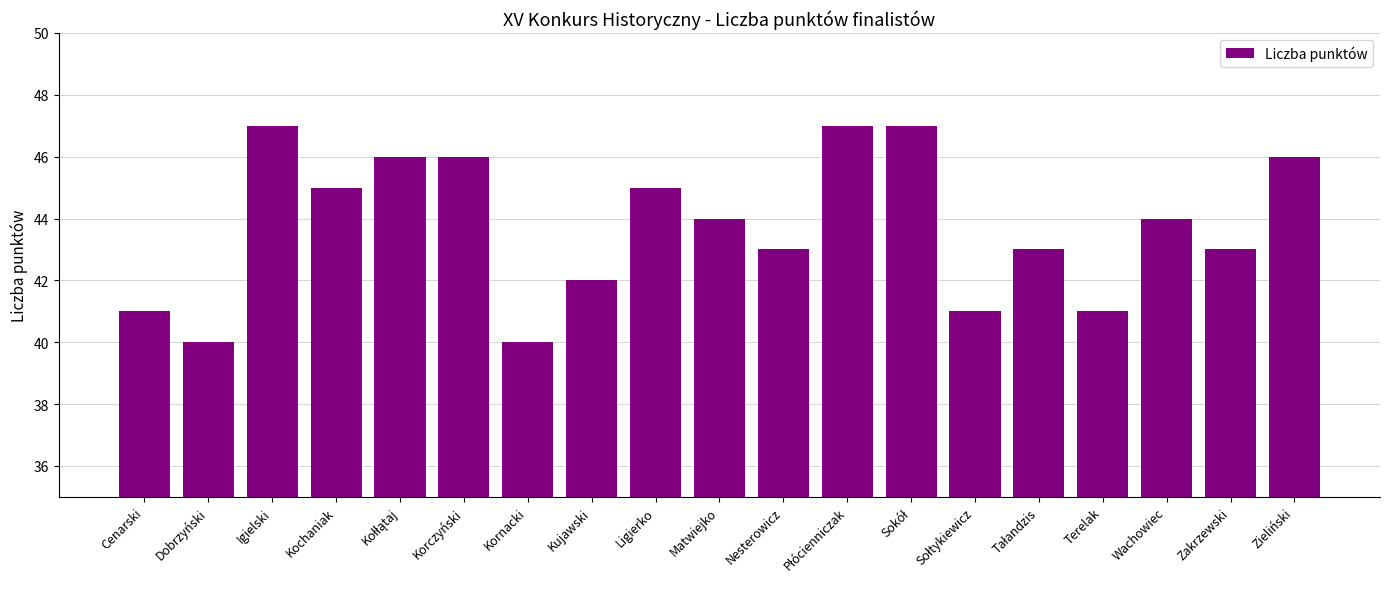

The chart shows a value of 62 at Kochaniak. True or false?

False